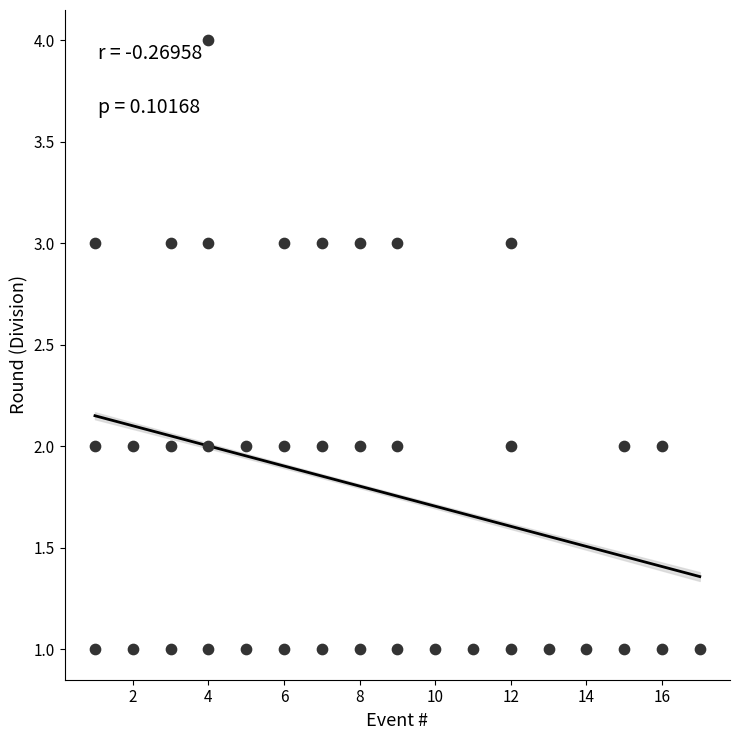

What is the range of Y values (max minus min)?

3